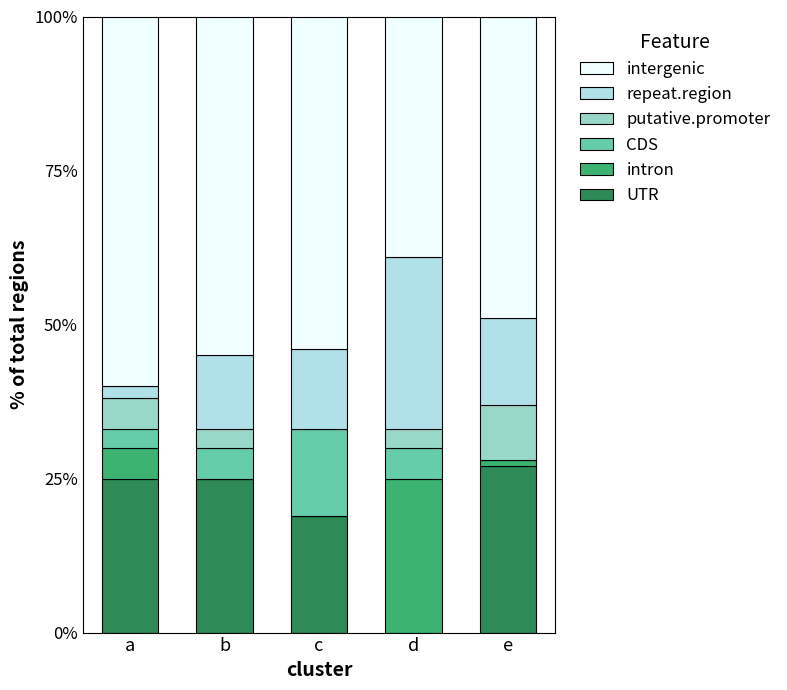

How many positive values does the UTR series have?

4